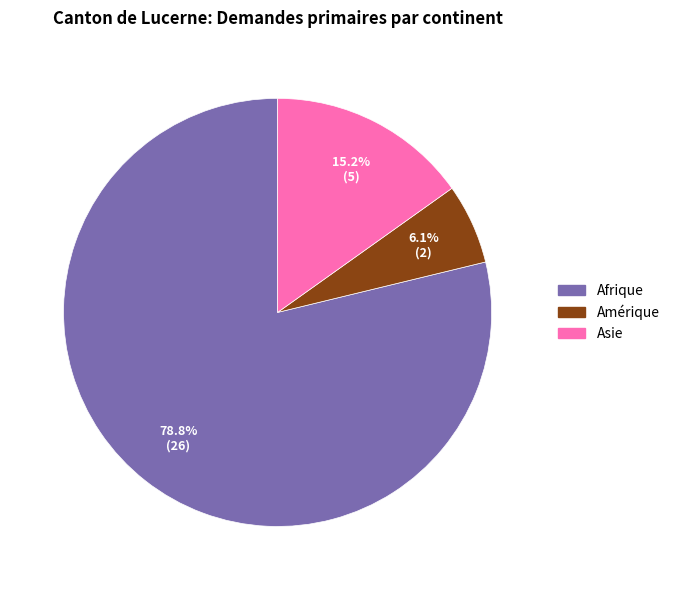

Is there any slice that represents more than half of the pie?

Yes